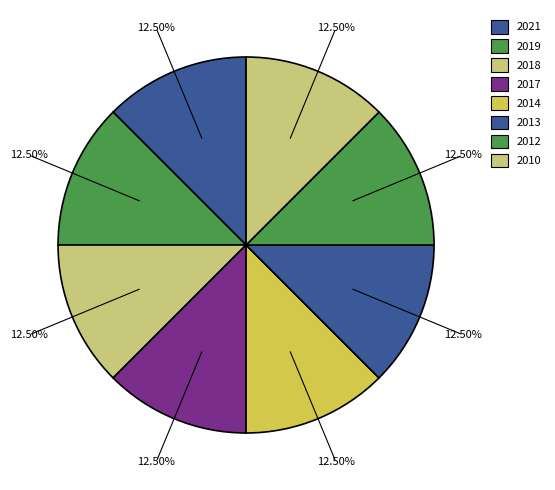

Does any single category account for the majority?

No